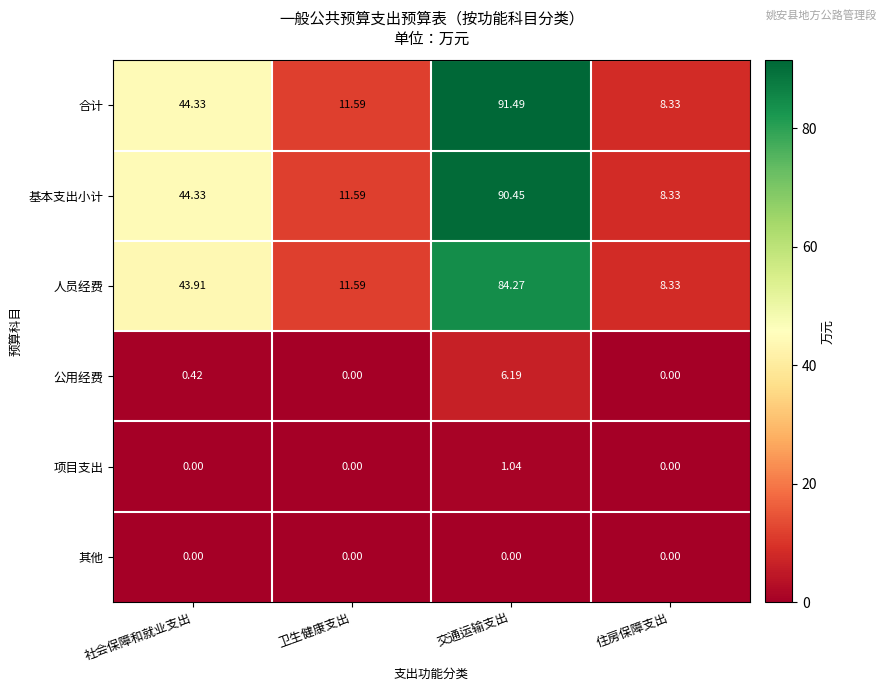

At which label is 基本支出小计 closest to 49?

社会保障和就业支出